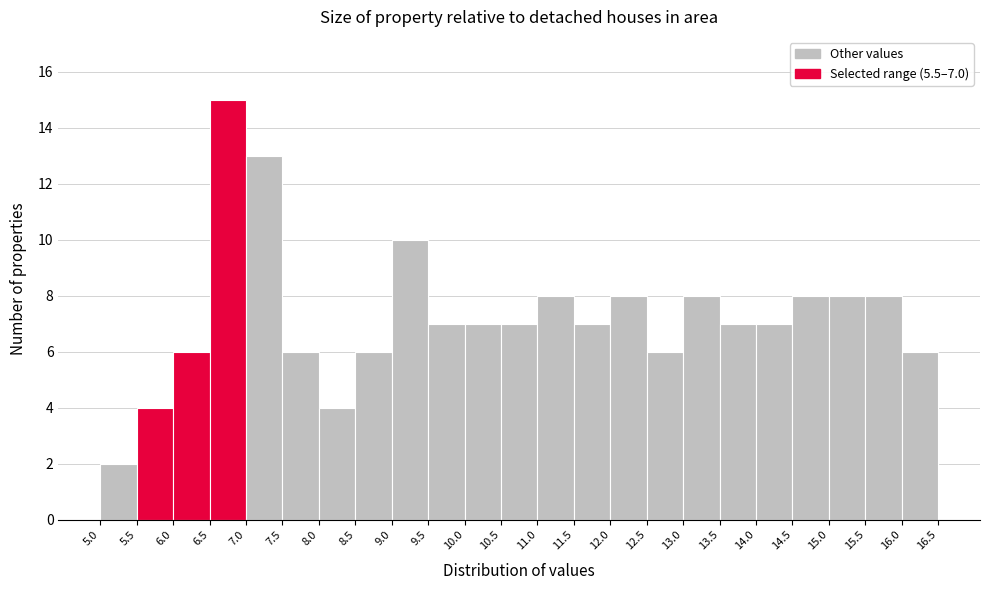

Which range on the x-axis has the tallest bar?

6.5 to 7.0